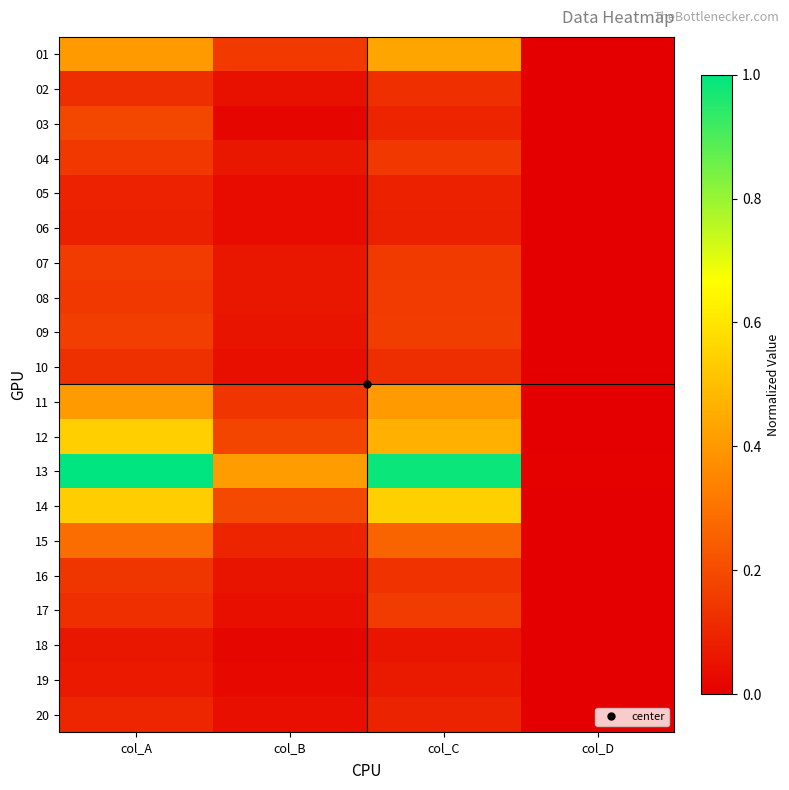

What is the total value across all series at col_A?

4.9